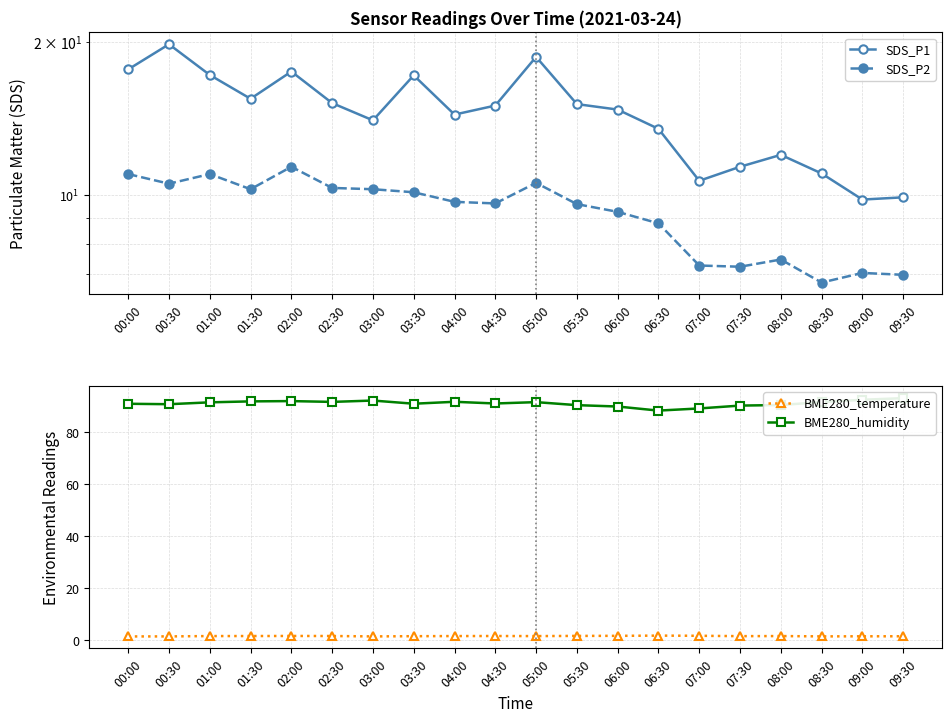

Reading right to left, what are all the values shown in this chart?

SDS_P1: 9.9	9.8	11.0	12.0	11.4	10.7	13.5	14.7	15.1	18.7	15.0	14.4	17.2	14.0	15.2	17.5	15.5	17.2	19.8	17.7
SDS_P2: 7.0	7.0	6.7	7.5	7.2	7.3	8.8	9.3	9.6	10.6	9.6	9.7	10.1	10.3	10.3	11.4	10.3	11.0	10.5	11.0
BME280_temperature: 1.4	1.4	1.4	1.5	1.5	1.6	1.7	1.6	1.6	1.5	1.5	1.5	1.5	1.4	1.5	1.6	1.5	1.5	1.4	1.4
BME280_humidity: 93.1	92.5	91.6	90.5	90.3	89.2	88.3	89.9	90.4	91.6	91.1	91.7	91.0	92.2	91.7	92.0	91.9	91.5	90.8	91.0